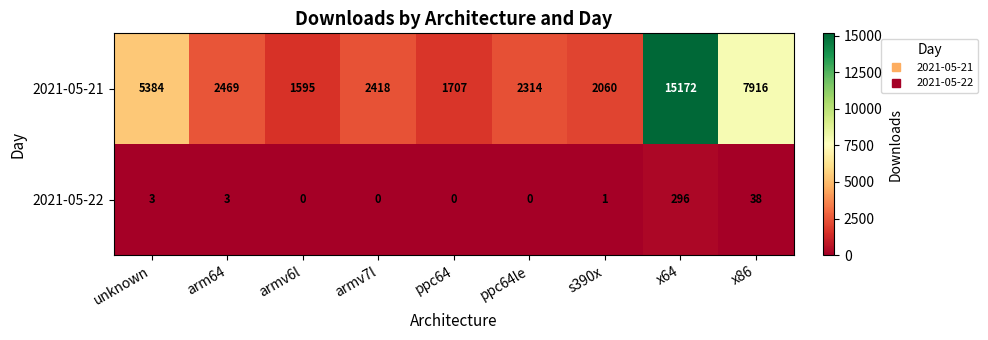

What is the difference between the second highest and minimum values in the 2021-05-21 series?

6321